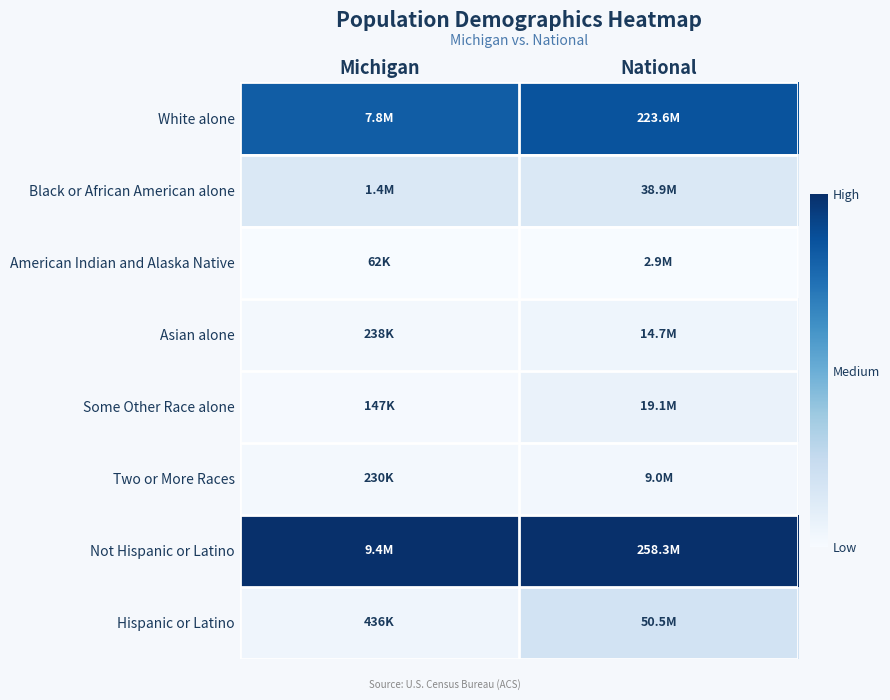

What is the difference between the highest and lowest values at National?

1.0